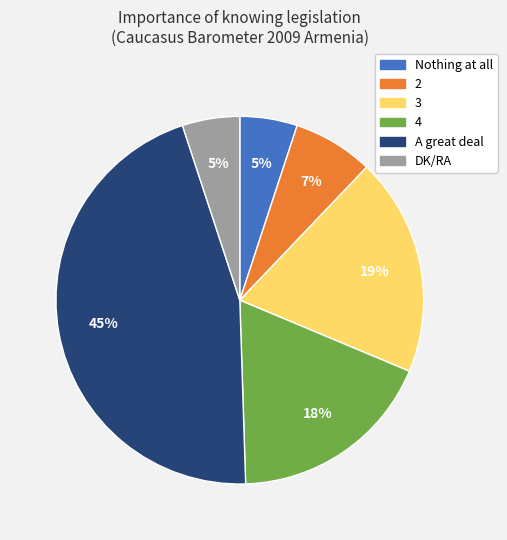

Approximately how many times larger is the value at 3 compared to Nothing at all?

3.8